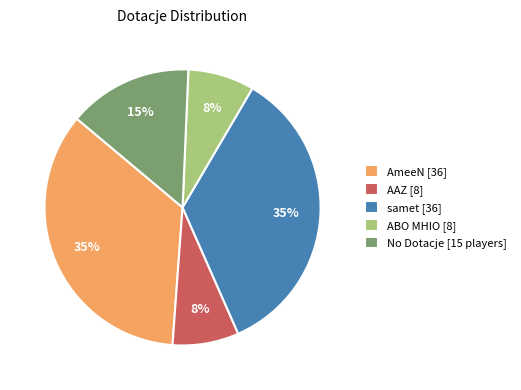

Is there a majority slice in this chart?

No